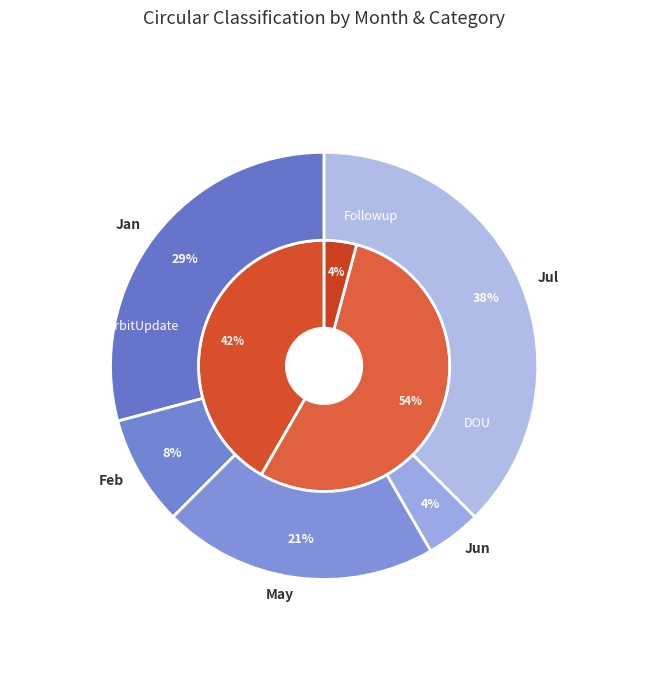

Is Sep the majority of the pie?

No